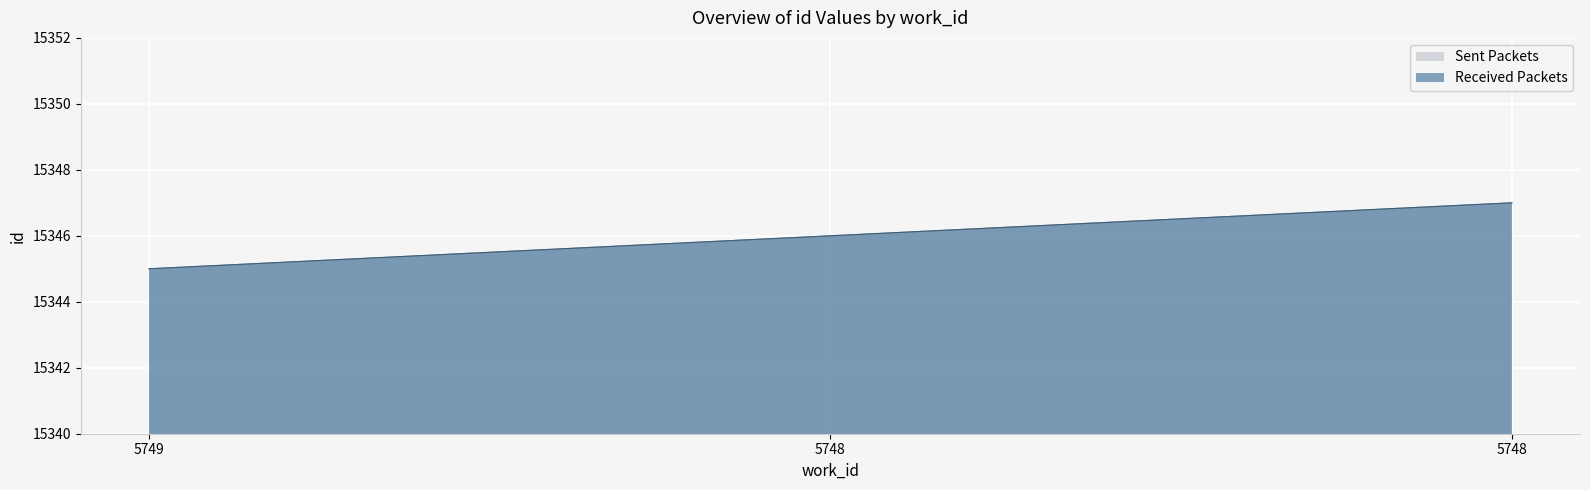

Reading left to right, transcribe all the data shown in this chart.

Sent Packets: 5749=15345	5748=15346	5748=15347
Received Packets: 5749=15345	5748=15346	5748=15347